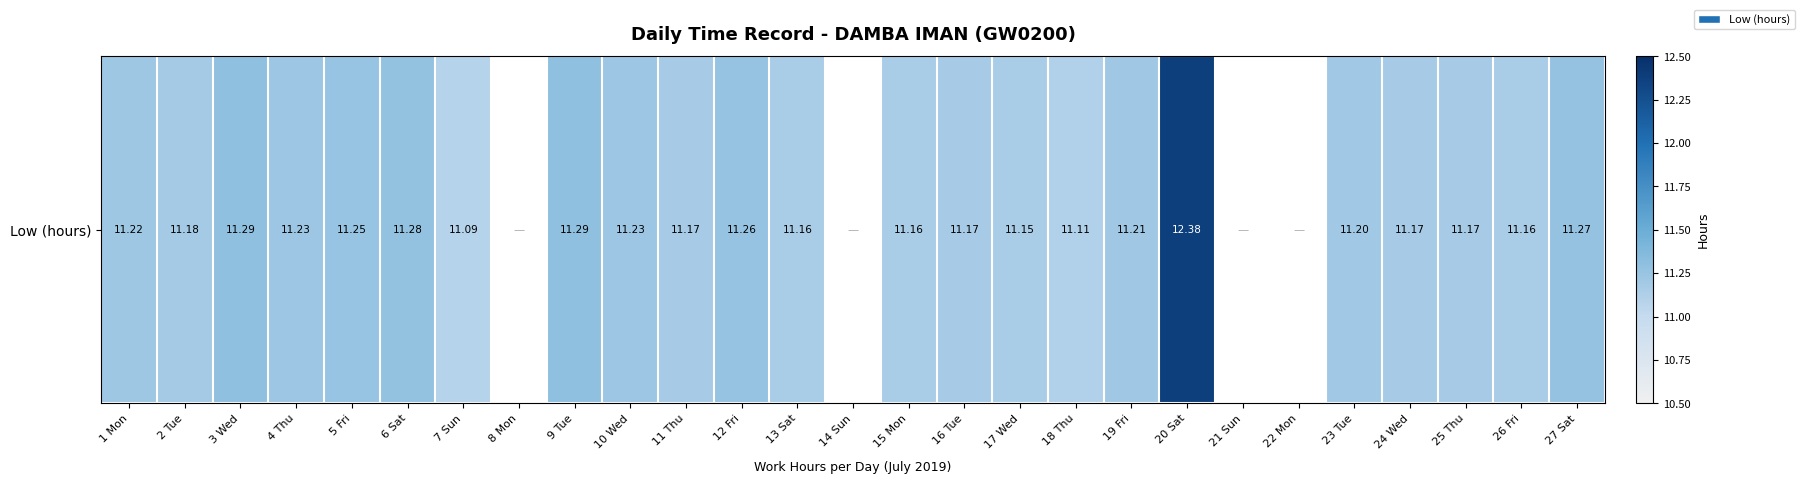

Reading left to right, what are all the values shown in this chart?

1 Mon=11.2	2 Tue=11.2	3 Wed=11.3	4 Thu=11.2	5 Fri=11.2	6 Sat=11.3	7 Sun=11.1	8 Mon=0.0	9 Tue=11.3	10 Wed=11.2	11 Thu=11.2	12 Fri=11.3	13 Sat=11.2	14 Sun=0.0	15 Mon=11.2	16 Tue=11.2	17 Wed=11.2	18 Thu=11.1	19 Fri=11.2	20 Sat=12.4	21 Sun=0.0	22 Mon=0.0	23 Tue=11.2	24 Wed=11.2	25 Thu=11.2	26 Fri=11.2	27 Sat=11.3